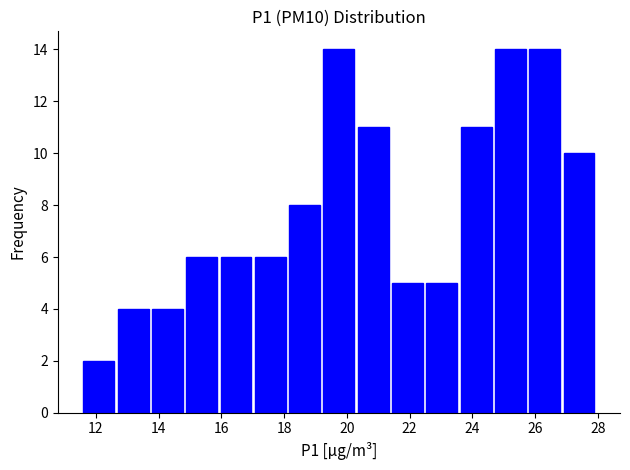

Reading left to right, transcribe this chart: for each bar, give the range it covers on the x-axis and its height. Neither the bar edges nor the heights are printed on the chart, so give them approximately, as read against the axes.

11.6 to 12.6: 2
12.6 to 13.8: 4
13.8 to 14.8: 4
14.8 to 16.0: 6
16.0 to 17.0: 6
17.0 to 18.2: 6
18.2 to 19.2: 8
19.2 to 20.4: 14
20.4 to 21.4: 11
21.4 to 22.6: 5
22.6 to 23.6: 5
23.6 to 24.8: 11
24.8 to 25.8: 14
25.8 to 27.0: 14
27.0 to 28.0: 10